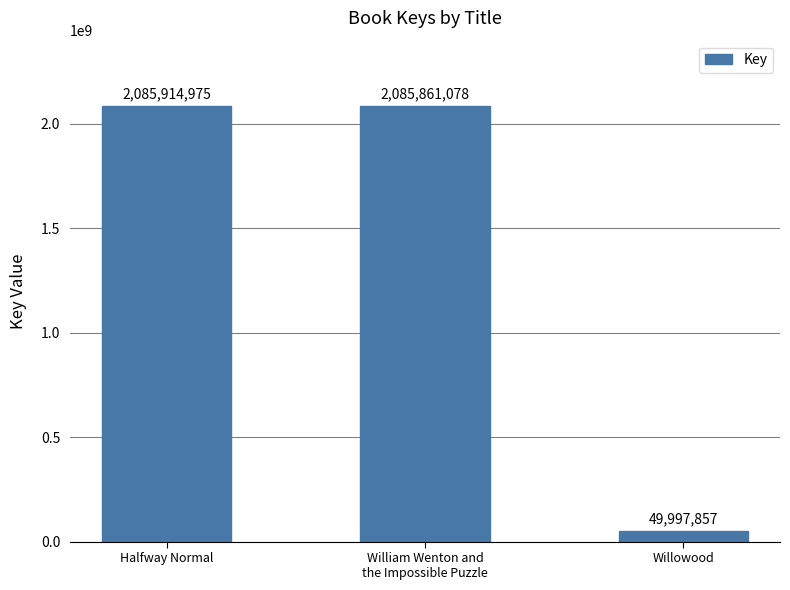

Reading left to right, transcribe all the data shown in this chart.

Halfway Normal=2085914975	William Wenton and
the Impossible Puzzle=2085861078	Willowood=49997857